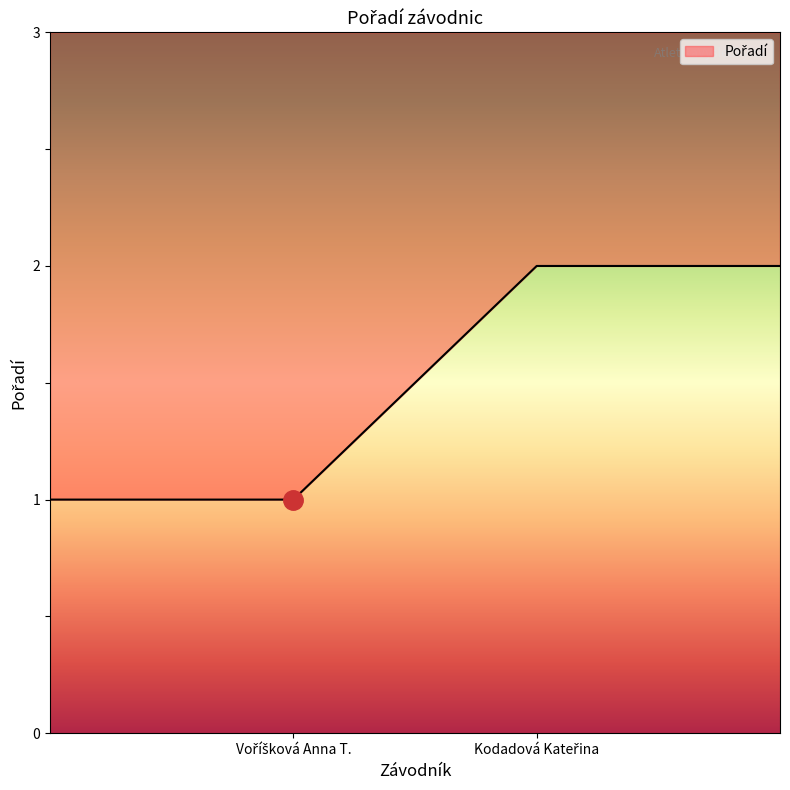

Count the number of data series in this chart.

1